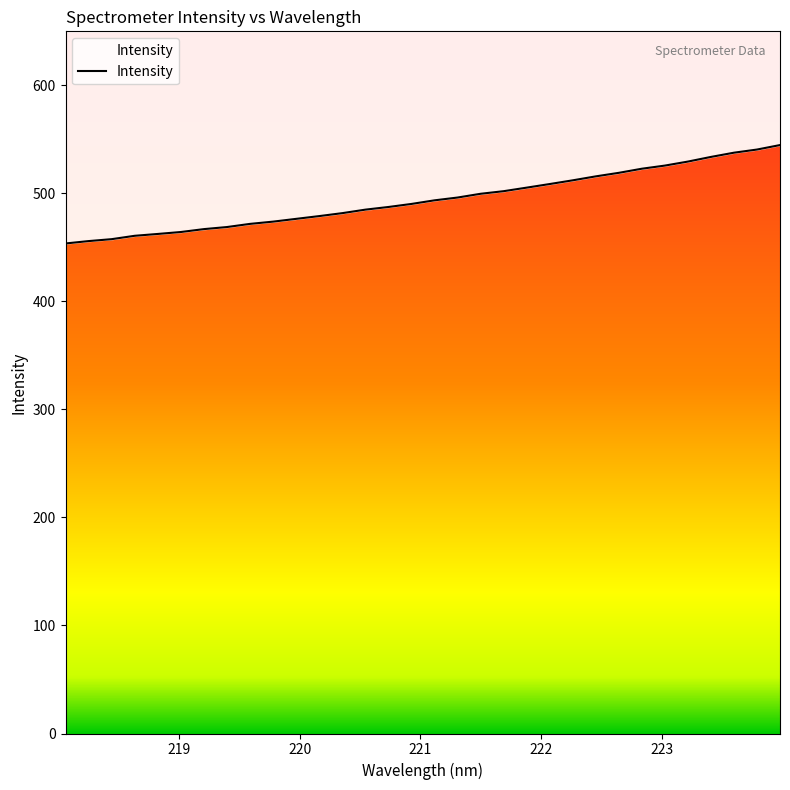

What is the smallest value displayed?

453.6